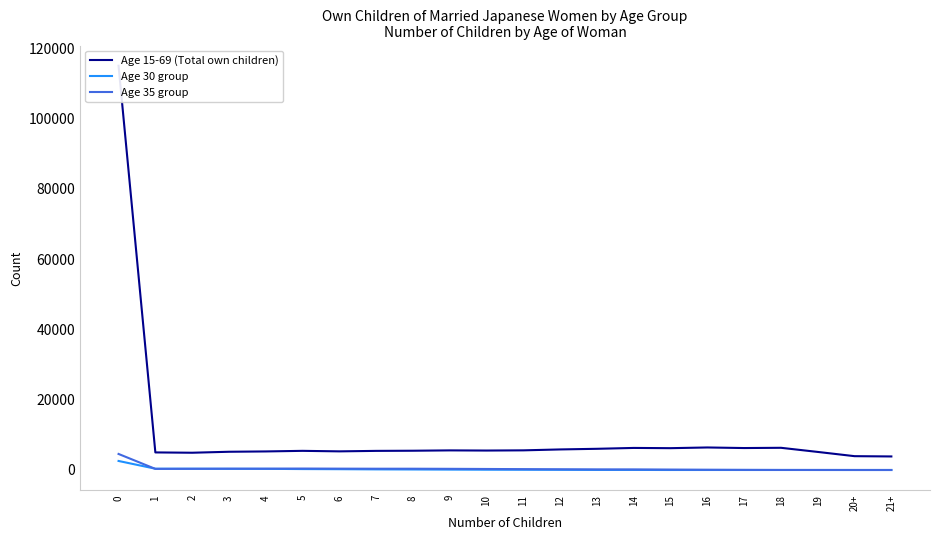

Reading left to right, extract all data points from this chart.

Age 15-69 (Total own children): 0=115008	1=5000	2=4911	3=5187	4=5280	5=5448	6=5302	7=5438	8=5481	9=5578	10=5533	11=5589	12=5849	13=6030	14=6277	15=6208	16=6409	17=6245	18=6315	19=5140	20+=3934	21+=3854
Age 30 group: 0=2570	1=367	2=362	3=334	4=328	5=264	6=229	7=176	8=149	9=113	10=83	11=72	12=51	13=21	14=18	15=0	16=3	17=0	18=0	19=0	20+=0	21+=0
Age 35 group: 0=4564	1=315	2=337	3=370	4=372	5=411	6=383	7=363	8=362	9=333	10=289	11=244	12=204	13=169	14=160	15=116	16=72	17=39	18=13	19=9	20+=2	21+=1